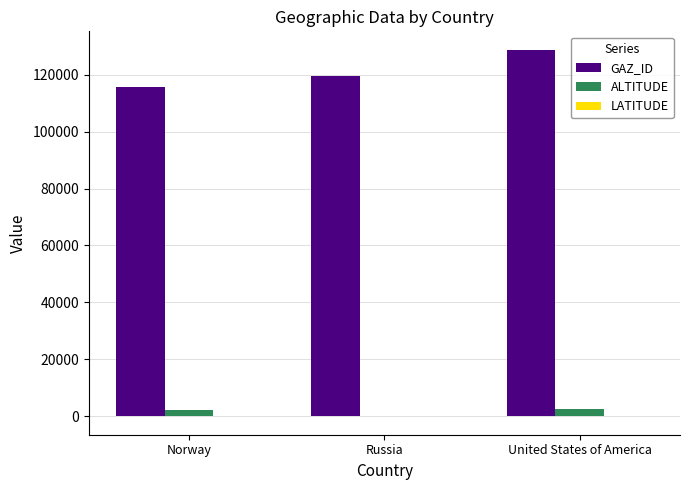

At which category does the chart reach its peak across all series?

United States of America